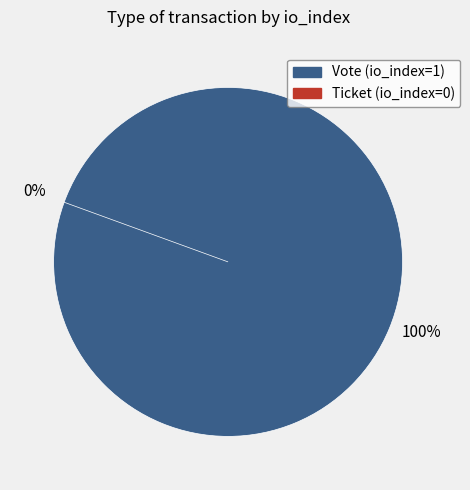

Is there any slice that represents more than half of the pie?

Yes